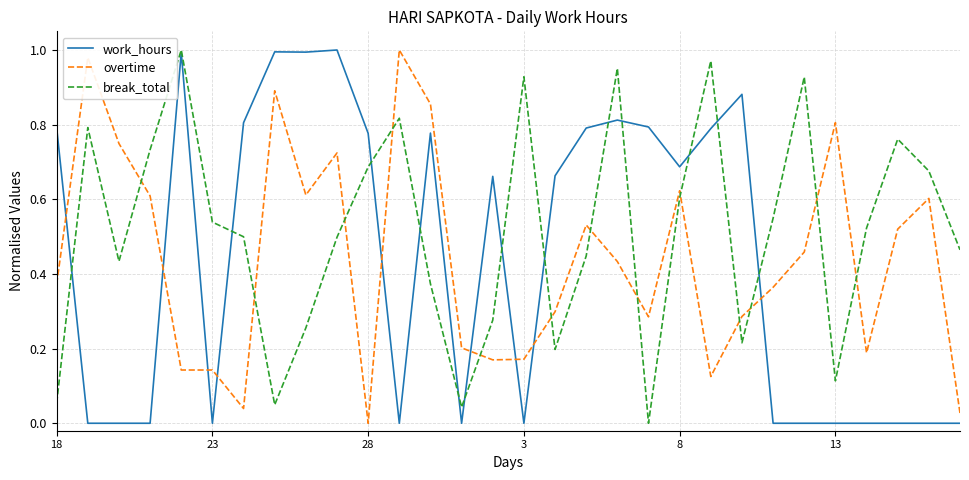

True or false: work_hours and break_total cross at least once.

True